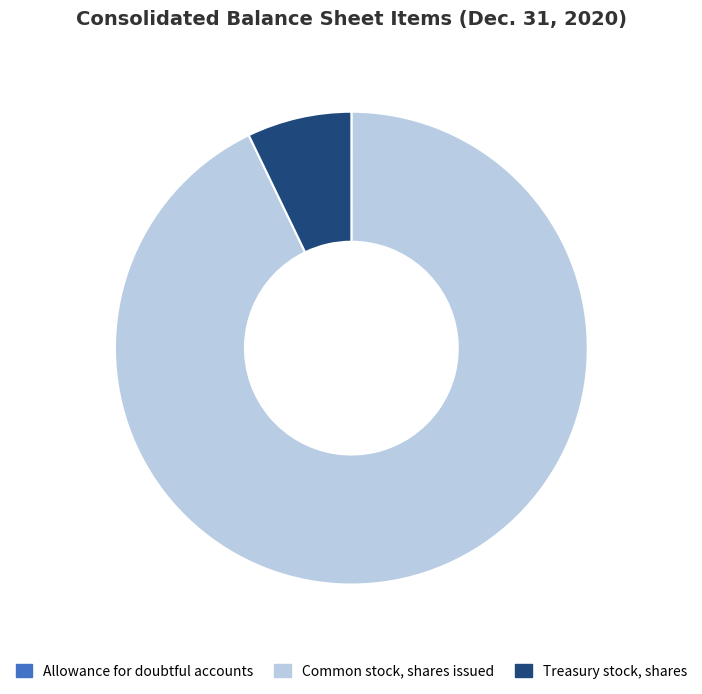

Is the sum of Treasury stock, shares and Common stock, shares issued greater than half?

Yes